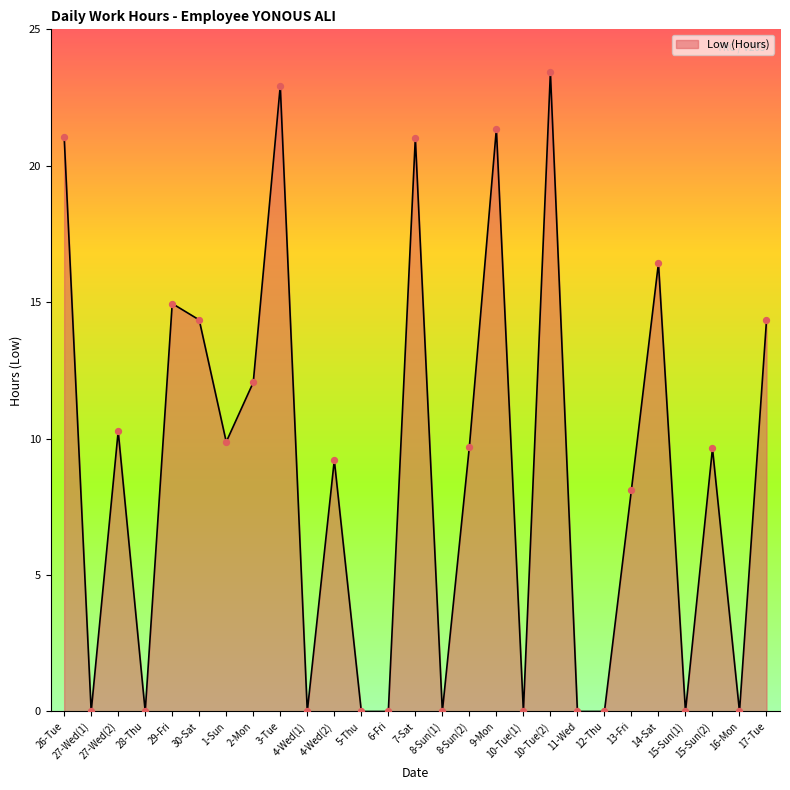

What is the ratio of the value at 1-Sun to the value at 10-Tue(2)?

0.4